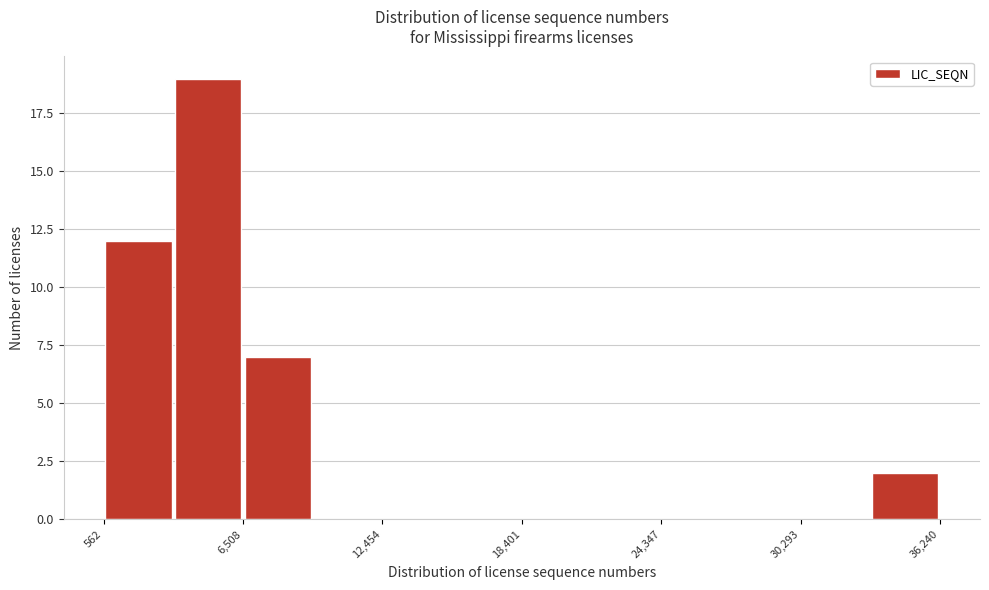

Around what value on the x-axis is the tallest bar? Give the approximate position of its centre, as read against the axis.

5000